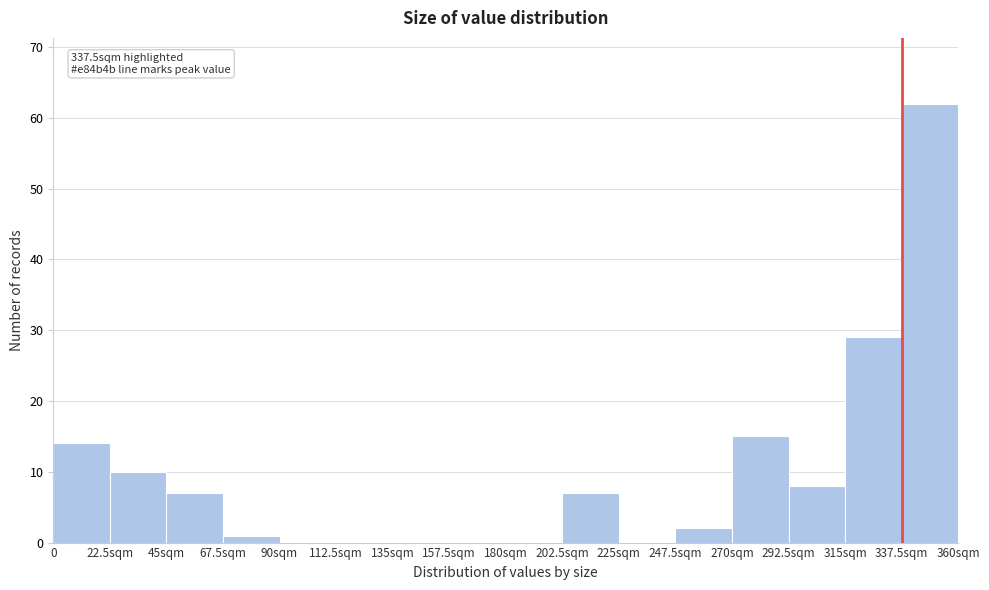

Reading right to left, extract all data points from this chart.

337.5sqm=62	315sqm=29	292.5sqm=8	270sqm=15	247.5sqm=2	225sqm=0	202.5sqm=7	180sqm=0	157.5sqm=0	135sqm=0	112.5sqm=0	90sqm=0	67.5sqm=1	45sqm=7	22.5sqm=10	0=14